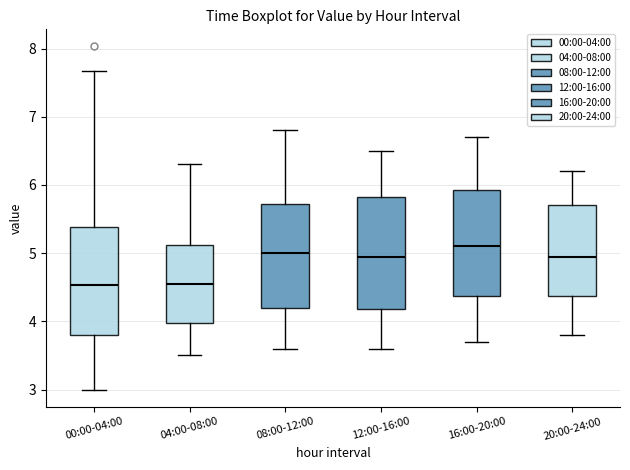

Where does the median line of the box for 20:00-24:00 sit on the y-axis? The values are not printed on the chart, so give them approximately, as read against the axis.

5.0